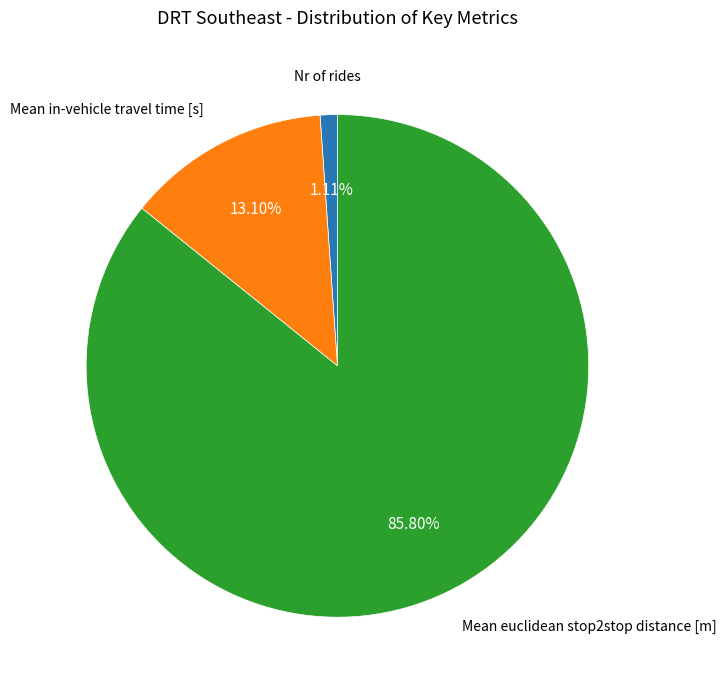

What percentage is the Nr of rides slice, to the nearest percent?

1%